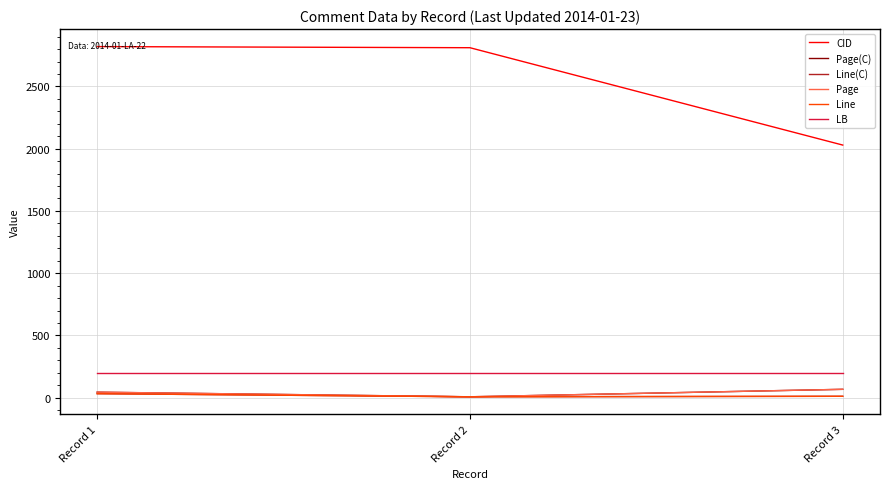

Is it true that CID equals 2820.0 at Record 1?

True